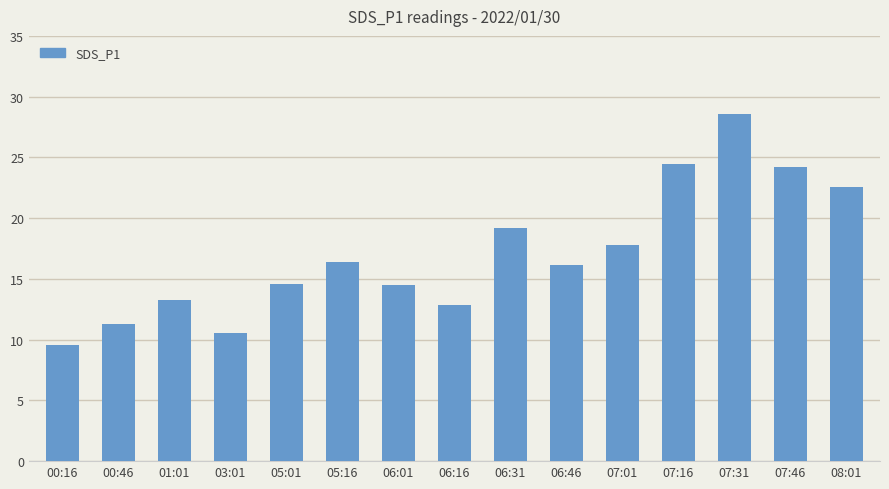

How many data points are above 16?

8